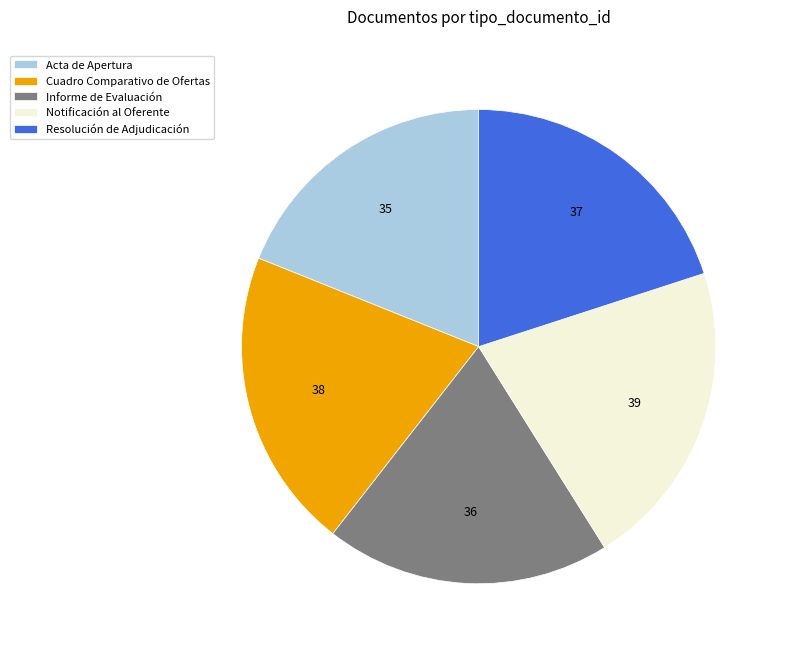

Approximately how many times larger is the value at Informe de Evaluación compared to Cuadro Comparativo de Ofertas?

0.9